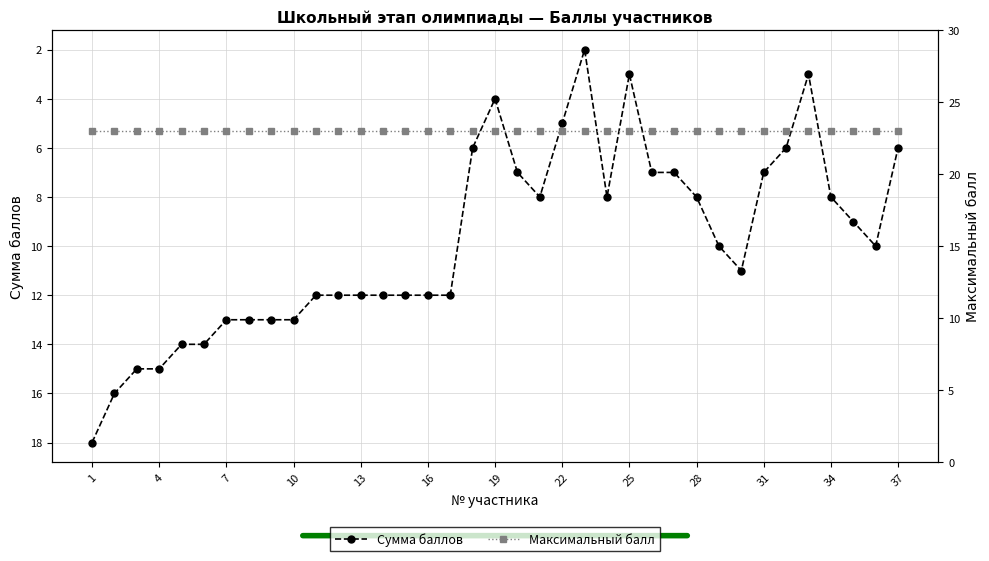

Reading left to right, list all the values displayed in this chart.

Сумма баллов: 18	16	15	15	14	14	13	13	13	13	12	12	12	12	12	12	12	6	4	7	8	5	2	8	3	7	7	8	10	11	7	6	3	8	9	10	6
Максимальный балл: 23	23	23	23	23	23	23	23	23	23	23	23	23	23	23	23	23	23	23	23	23	23	23	23	23	23	23	23	23	23	23	23	23	23	23	23	23